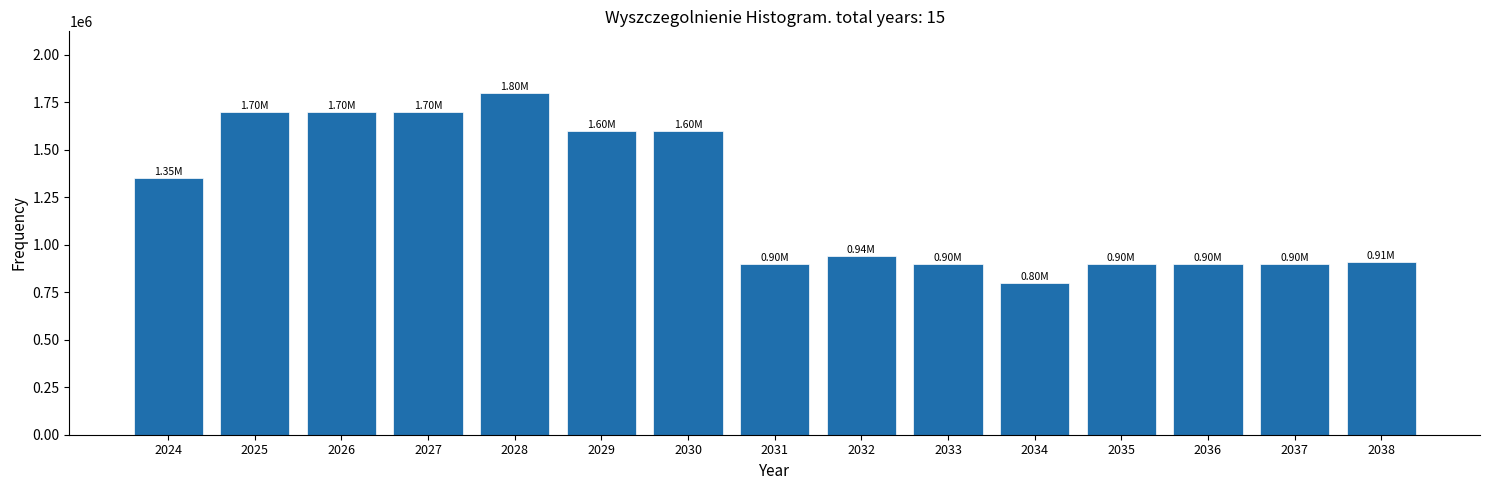

What is the difference between the values at 2035 and 2027?

800000